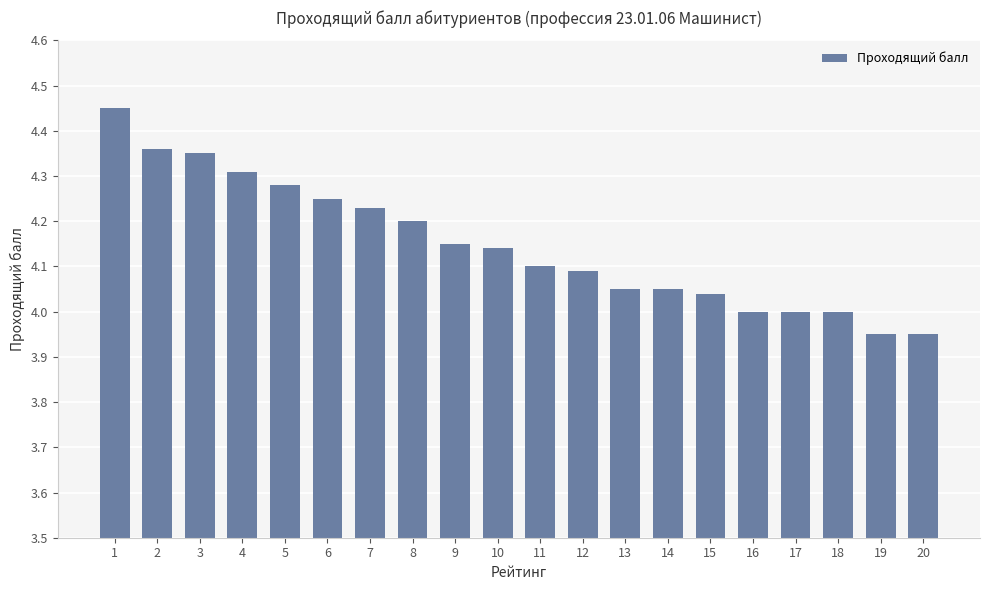

What is the difference between the maximum and minimum values?

0.5